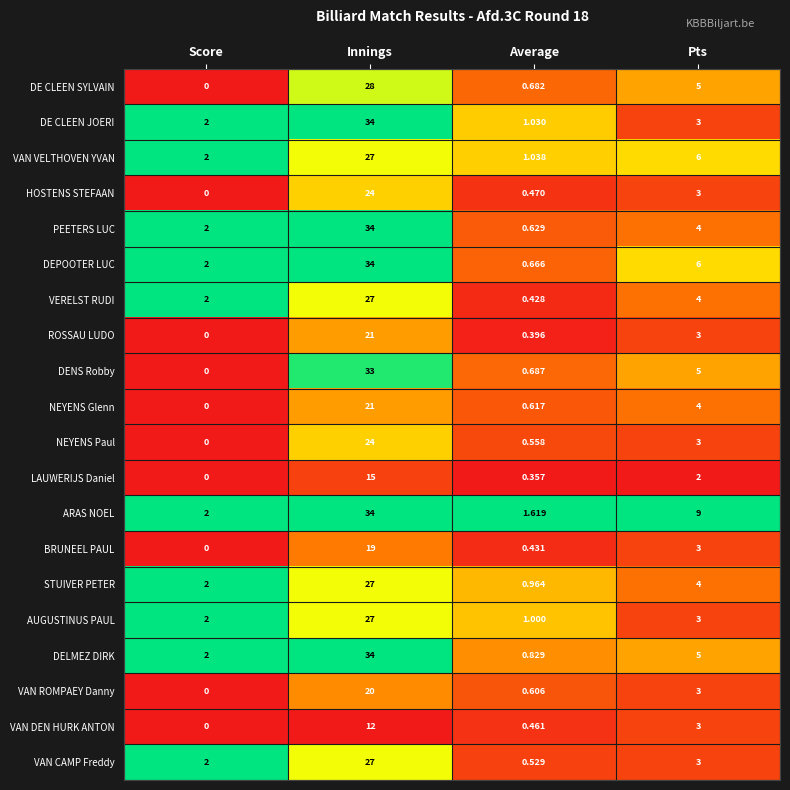

At which label does VERELST RUDI first exceed 4?

Innings